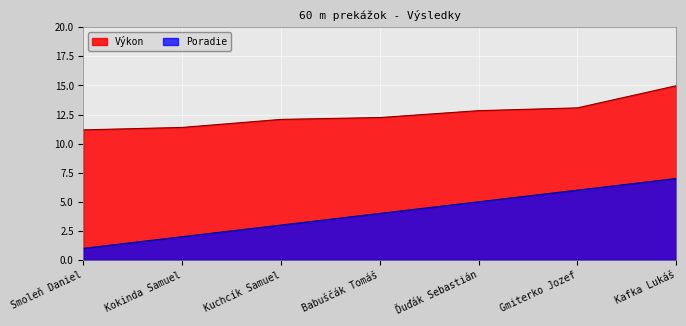

True or false: Poradie and Výkon cross at least once.

False